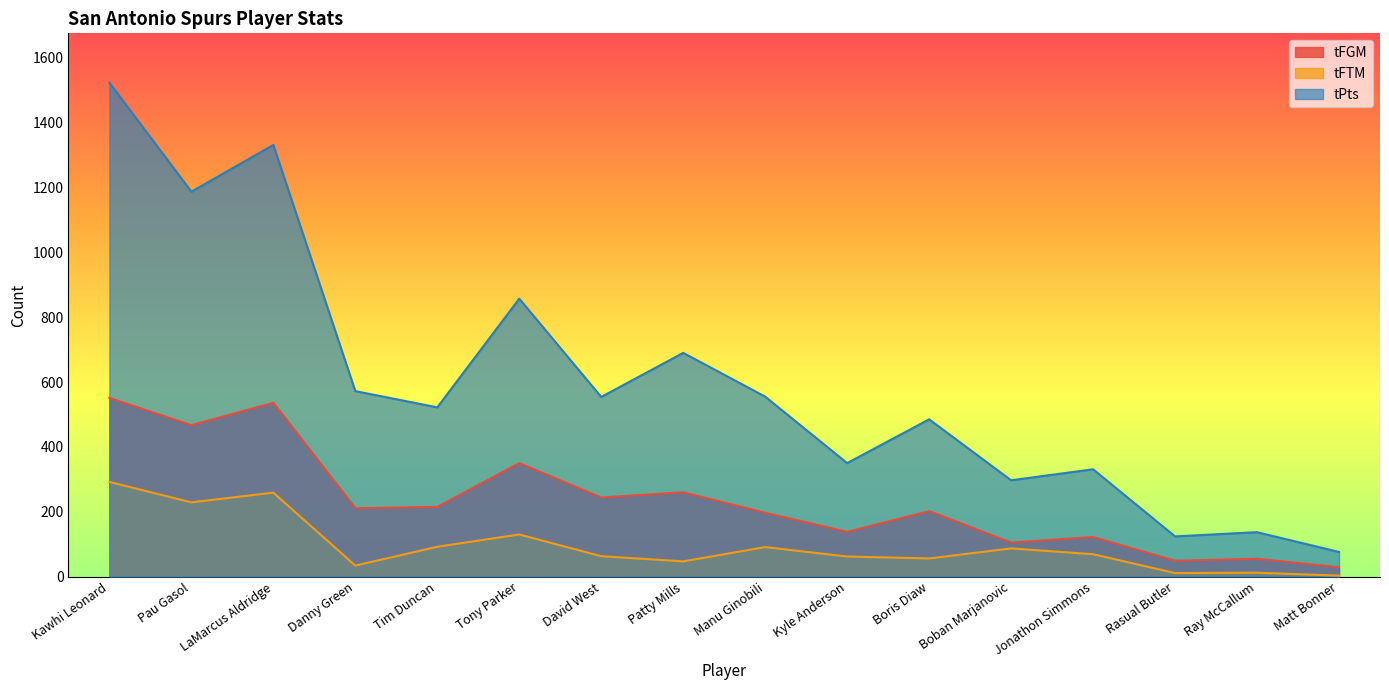

What is the difference between the tPts values at Pau Gasol and LaMarcus Aldridge?

144